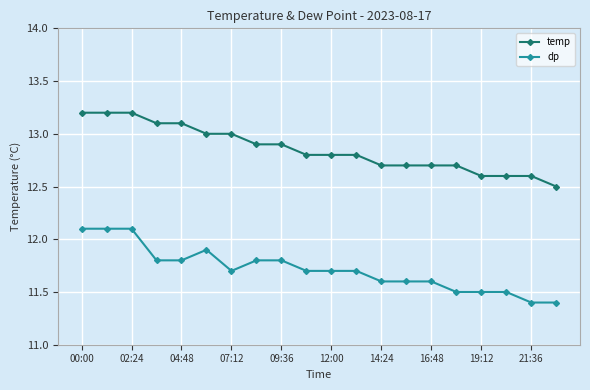

What is the difference between the maximum and minimum values in the dp series?

0.7